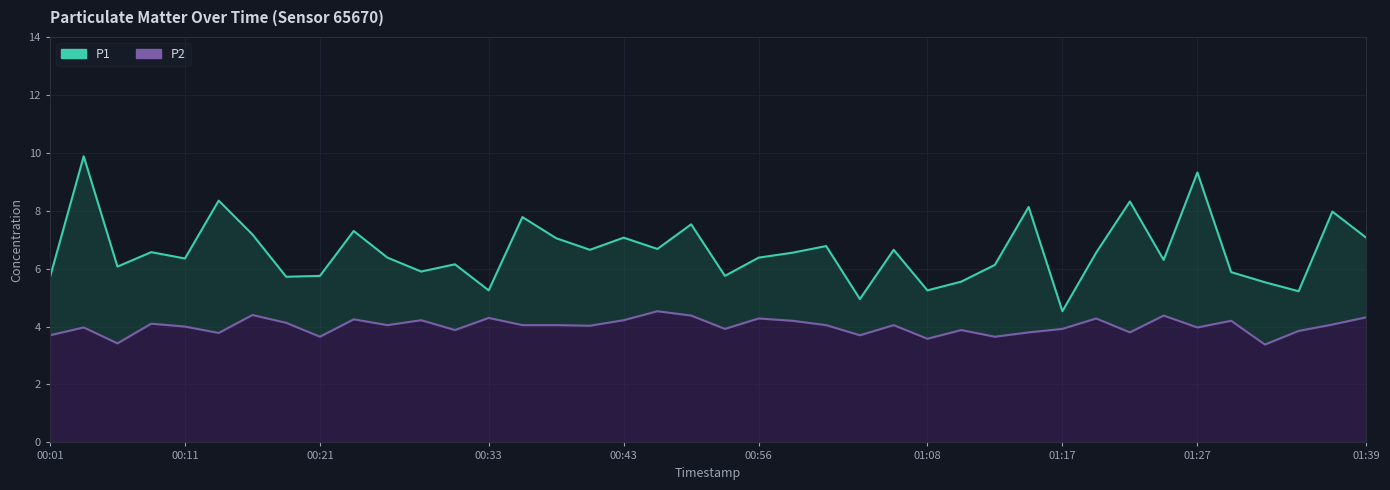

Between 00:16 and 00:58, which is larger?

00:16